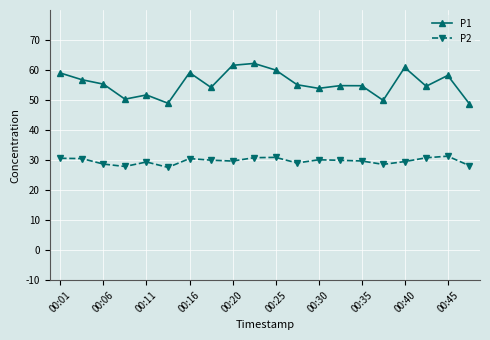

Which series has the largest range (max minus min)?

P1